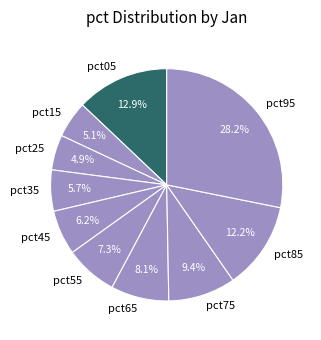

The pct75 slice represents 9% of the pie. True or false?

True